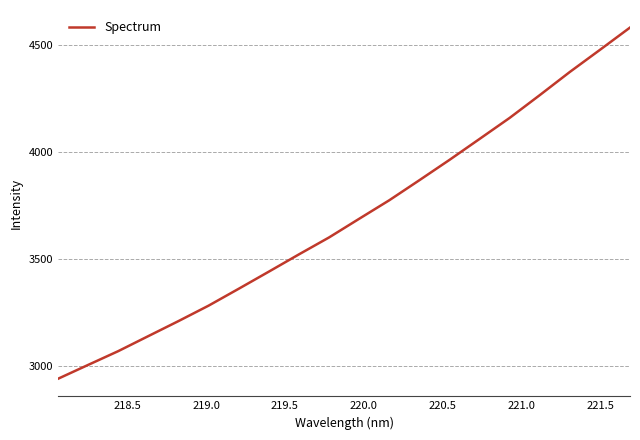

What is the minimum value shown in the chart?

2942.4